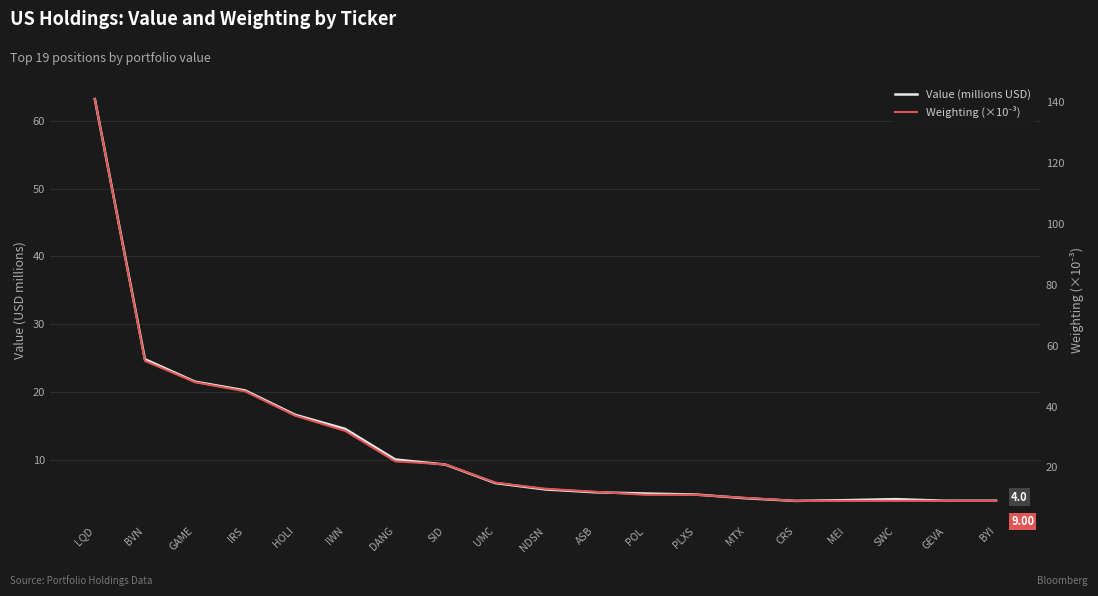

True or false: Weighting (×10⁻³) and Value (millions USD) intersect in this chart.

False